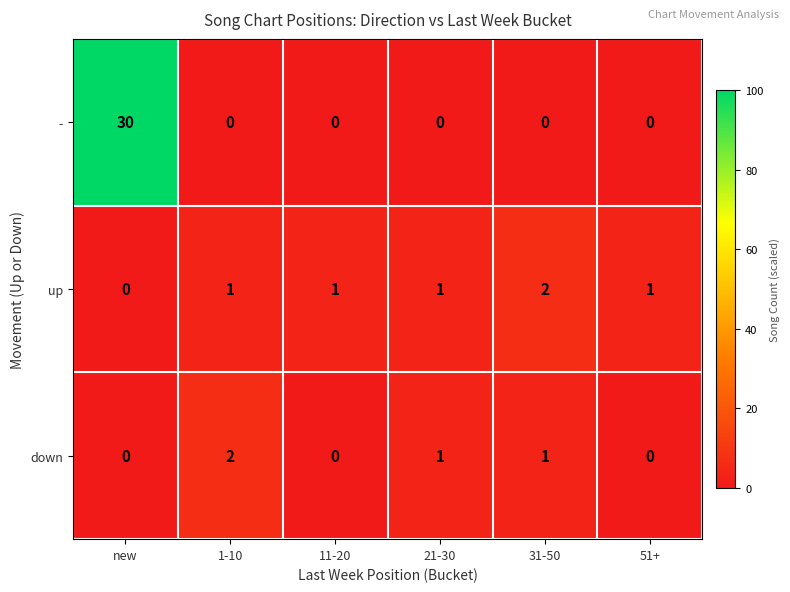

Which series has the largest total across all categories?

-